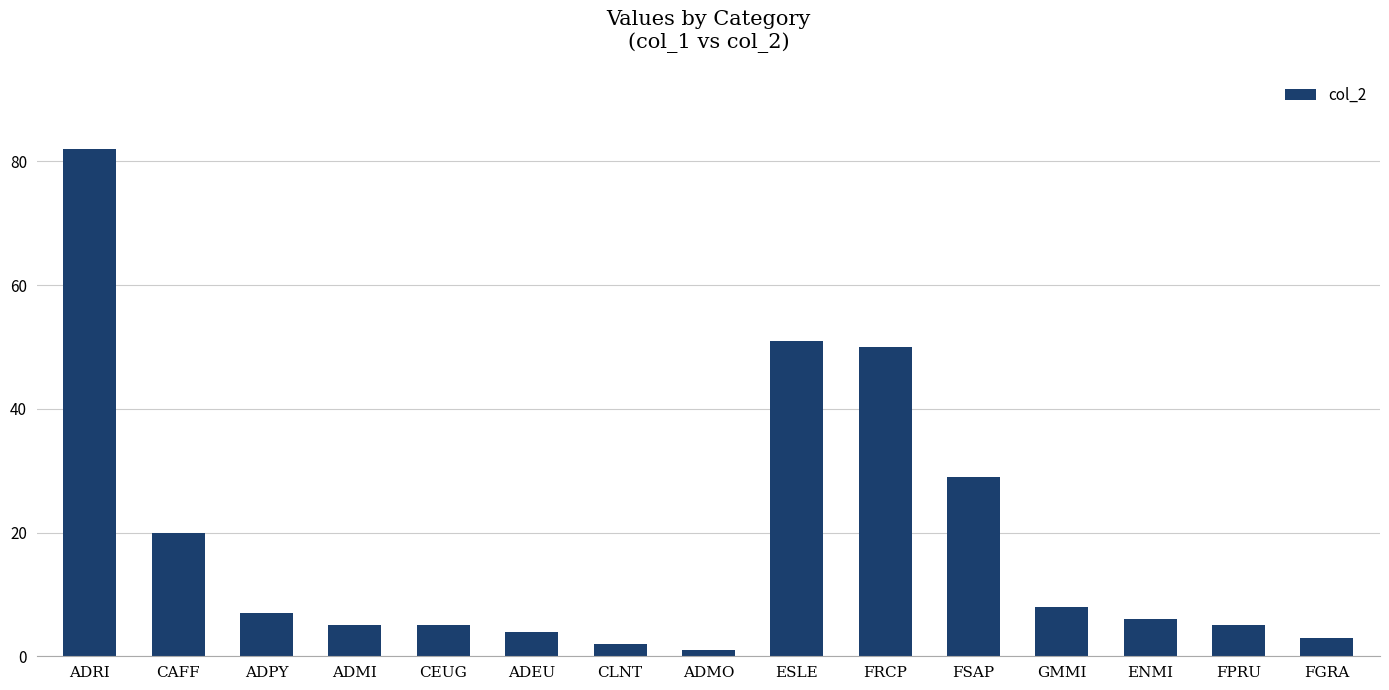

How many series are shown in this chart?

1